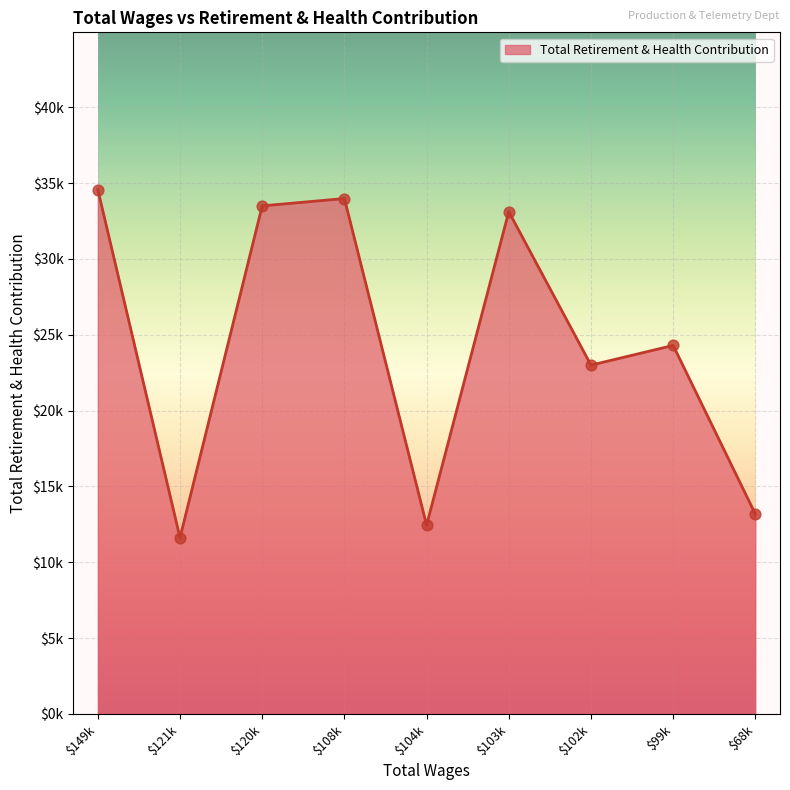

Is this an area chart (filled region under the line)?

Yes